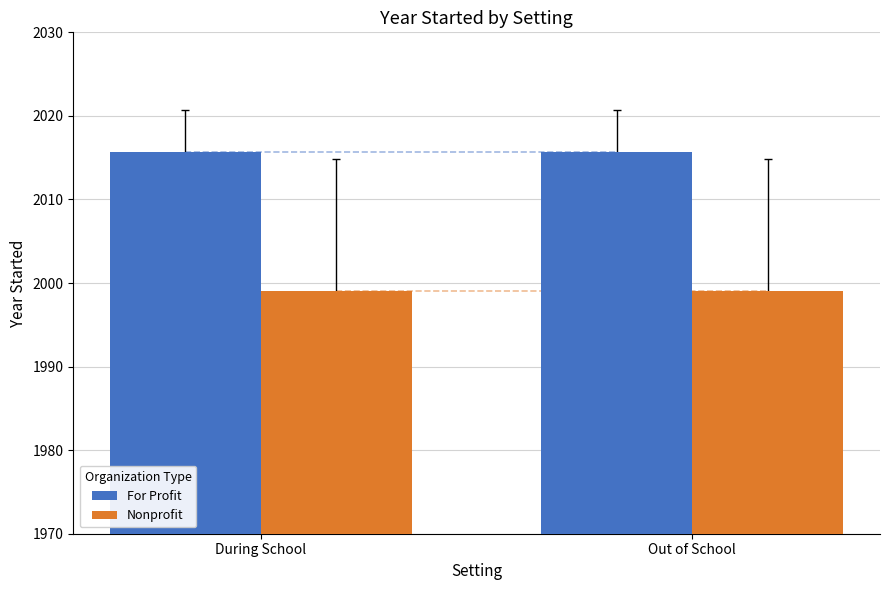

What are all the series names shown in the legend?

For Profit, Nonprofit